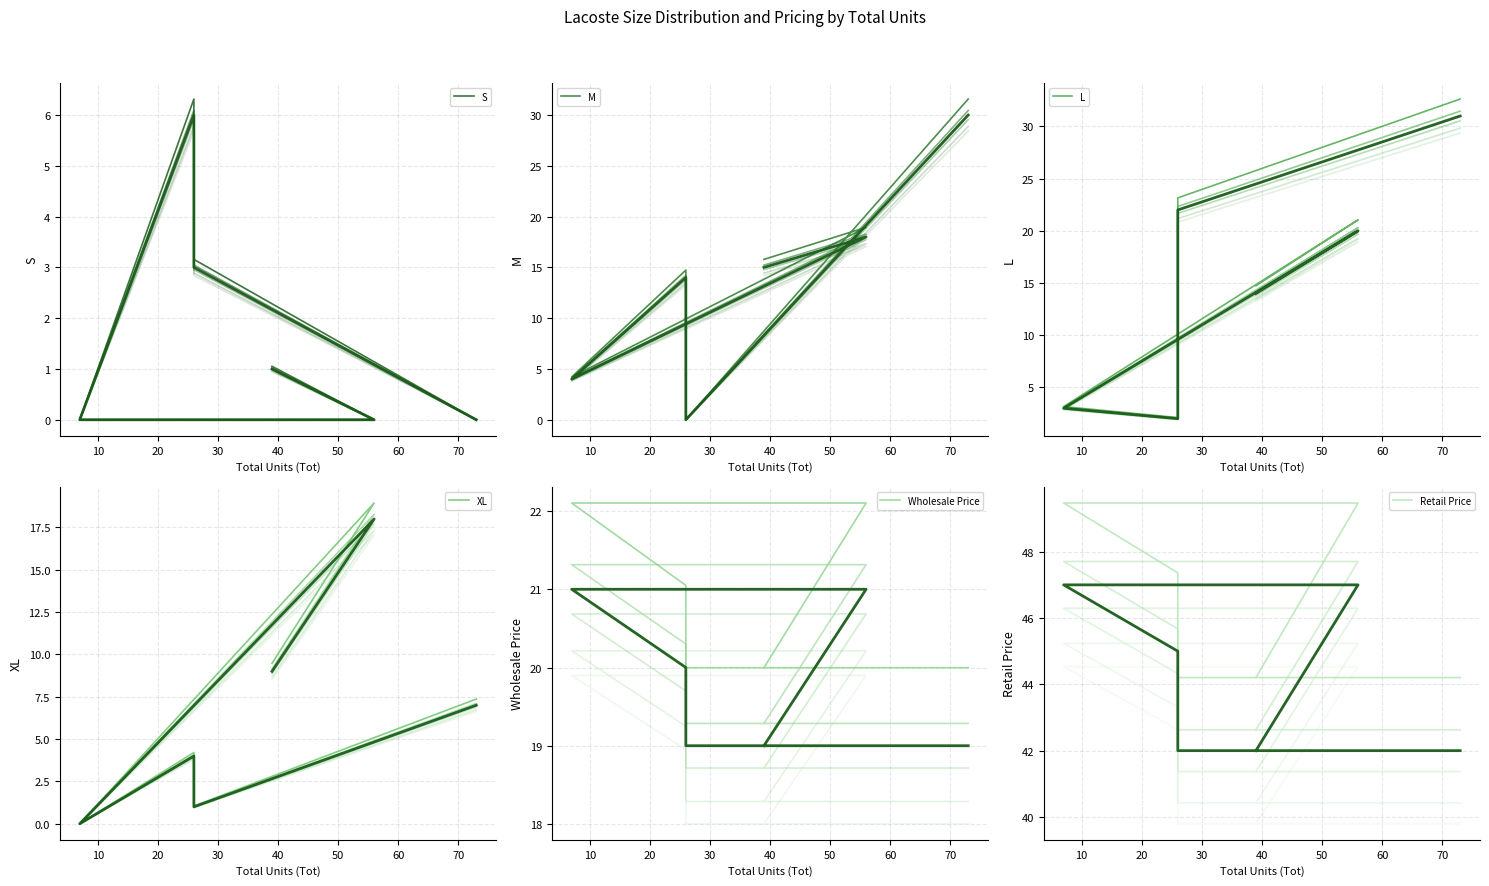

Between 30 and 10, which is larger?

10